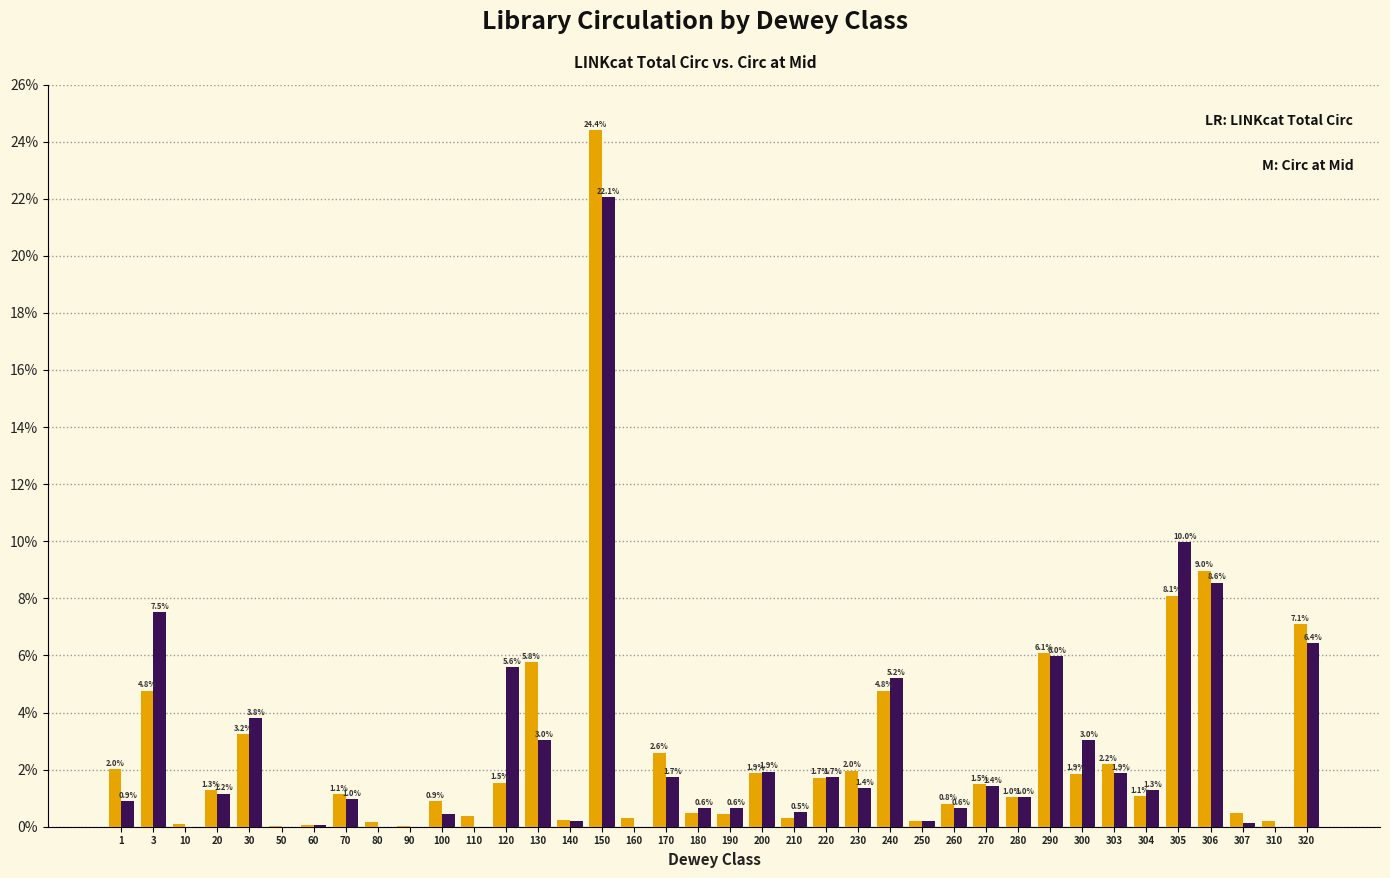

At which category does the chart reach its peak across all series?

150